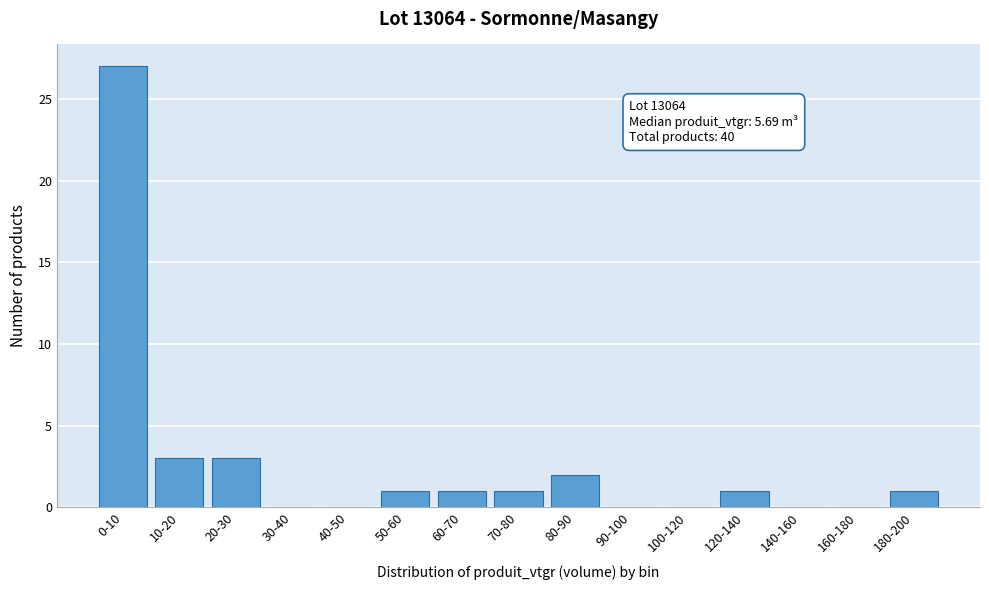

Reading right to left, transcribe all the data shown in this chart.

180-200=1	160-180=0	140-160=0	120-140=1	100-120=0	90-100=0	80-90=2	70-80=1	60-70=1	50-60=1	40-50=0	30-40=0	20-30=3	10-20=3	0-10=27